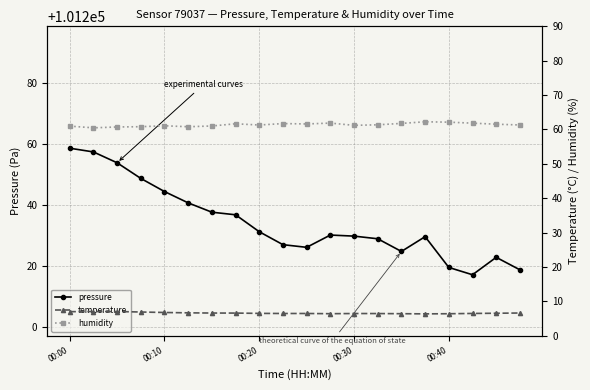

What is the lowest value of the pressure series?

101217.2